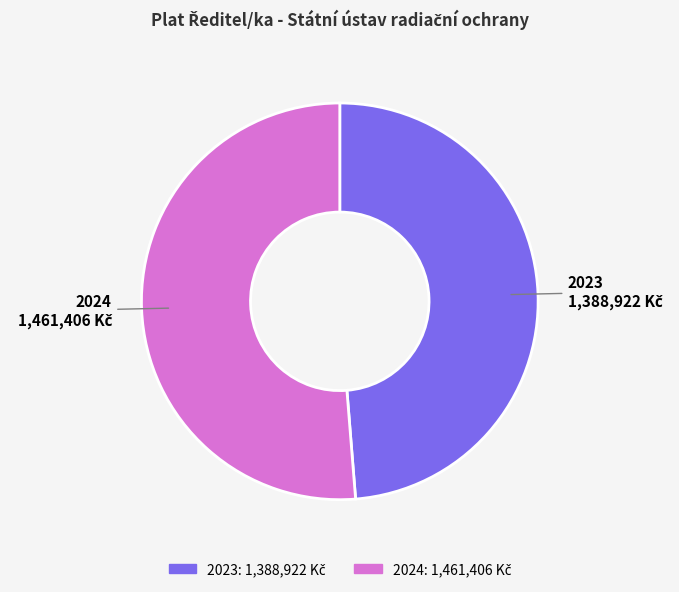

Between 2023 and 2024, which is larger?

2024